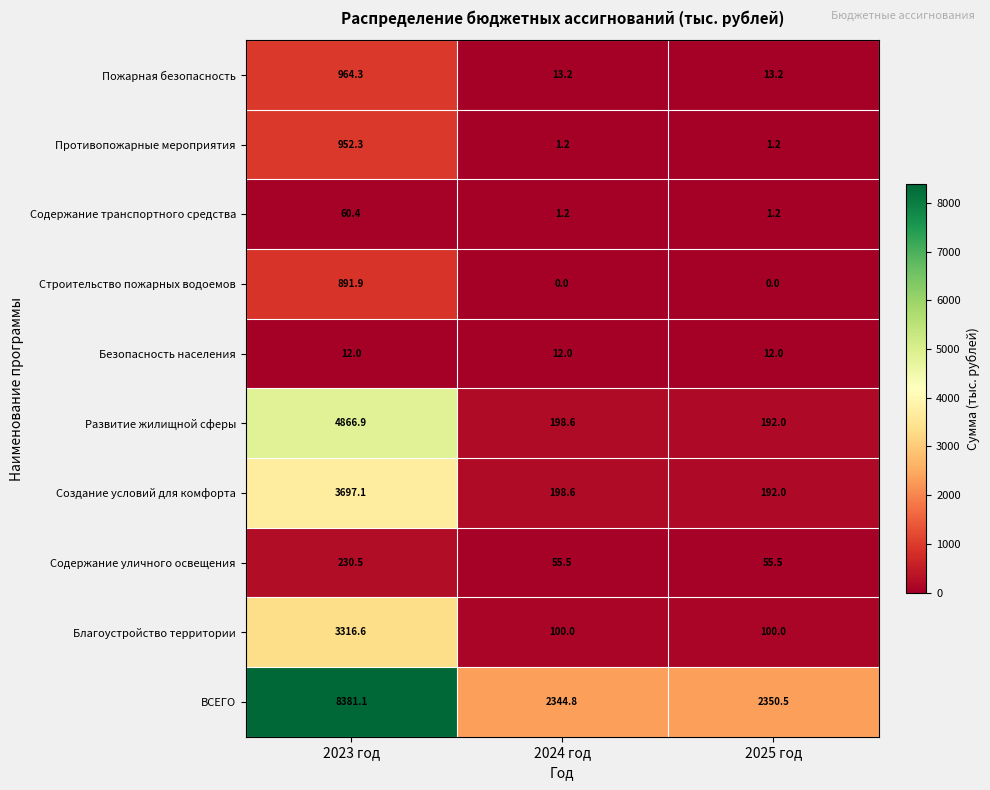

Is it true that ВСЕГО equals 8381.1 at 2023 год?

True